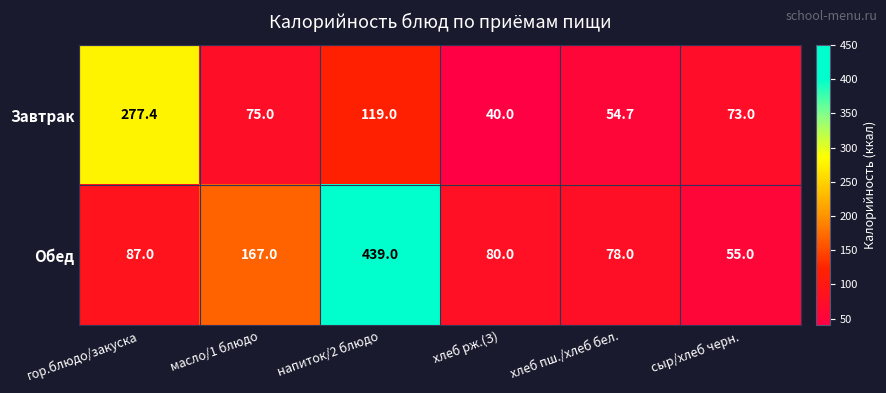

Which series has the largest total across all categories?

Обед